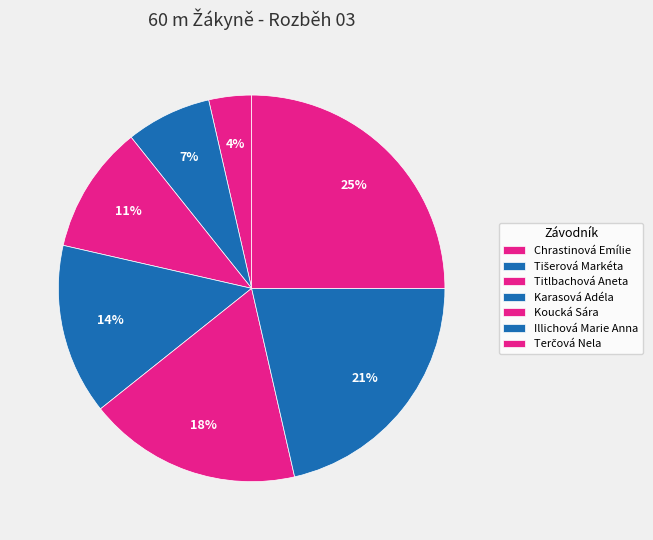

To the nearest percent, what is the difference between the largest and smallest slice percentages?

21%